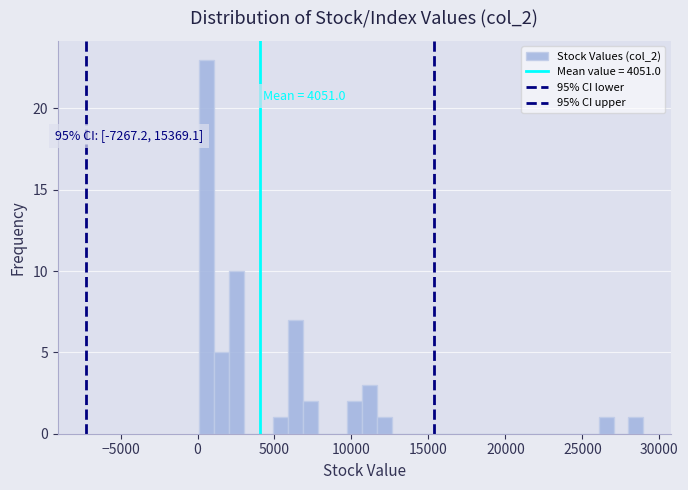

Around what value on the x-axis is the tallest bar? Give the approximate position of its centre, as read against the axis.

500